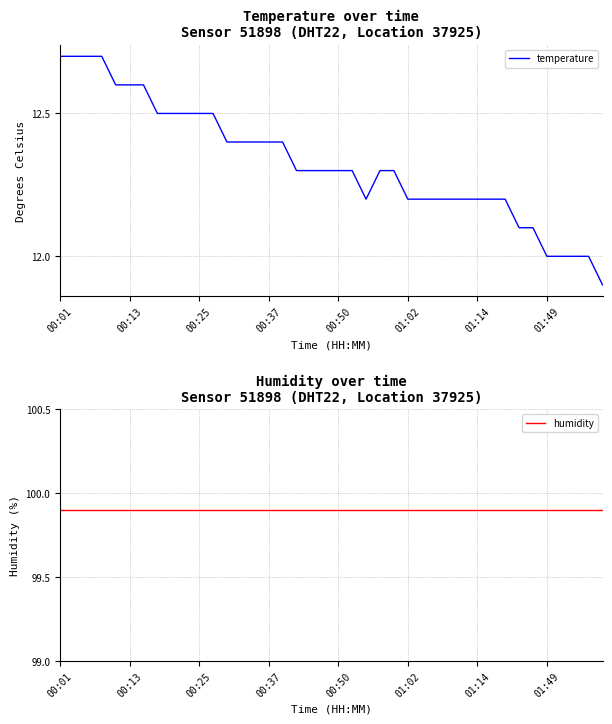

At how many categories does at least one series exceed 68?

40